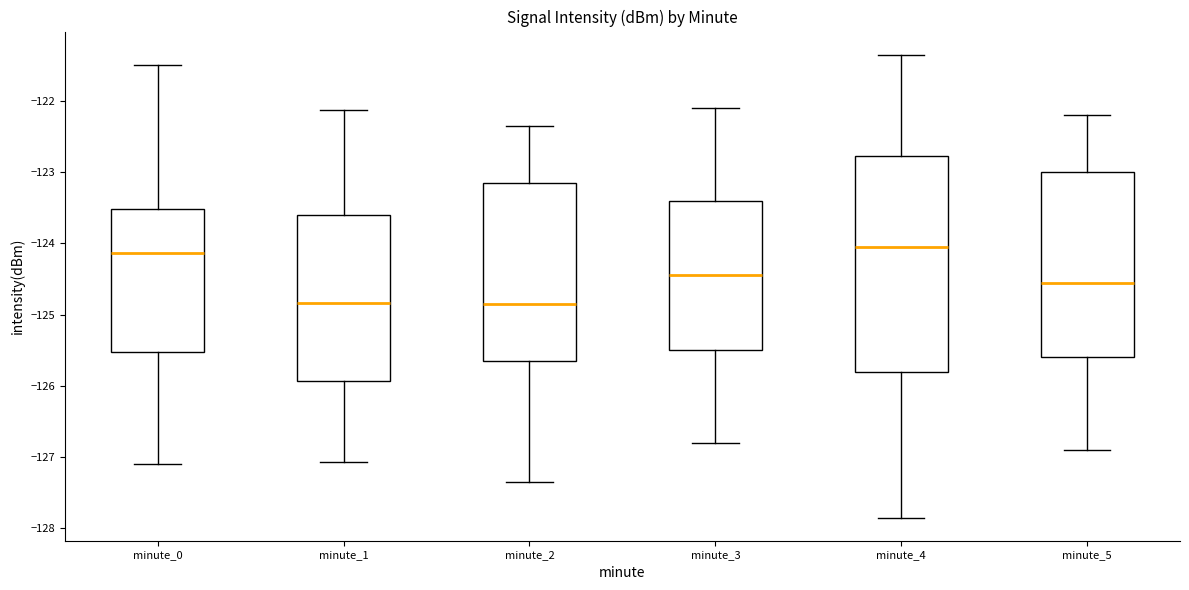

Where is the upper edge of the box for minute_3 on the y-axis? The values are not printed on the chart, so give them approximately, as read against the axis.

-123.4